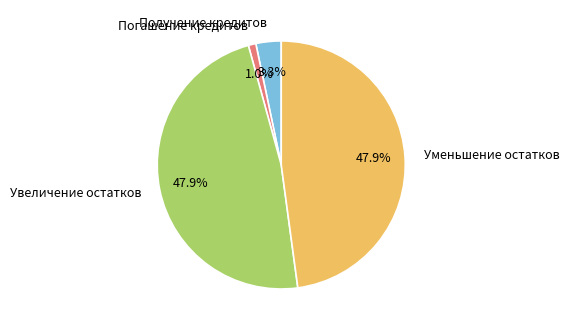

What is the ratio of the value at Получение кредитов to the value at Уменьшение остатков?

0.1